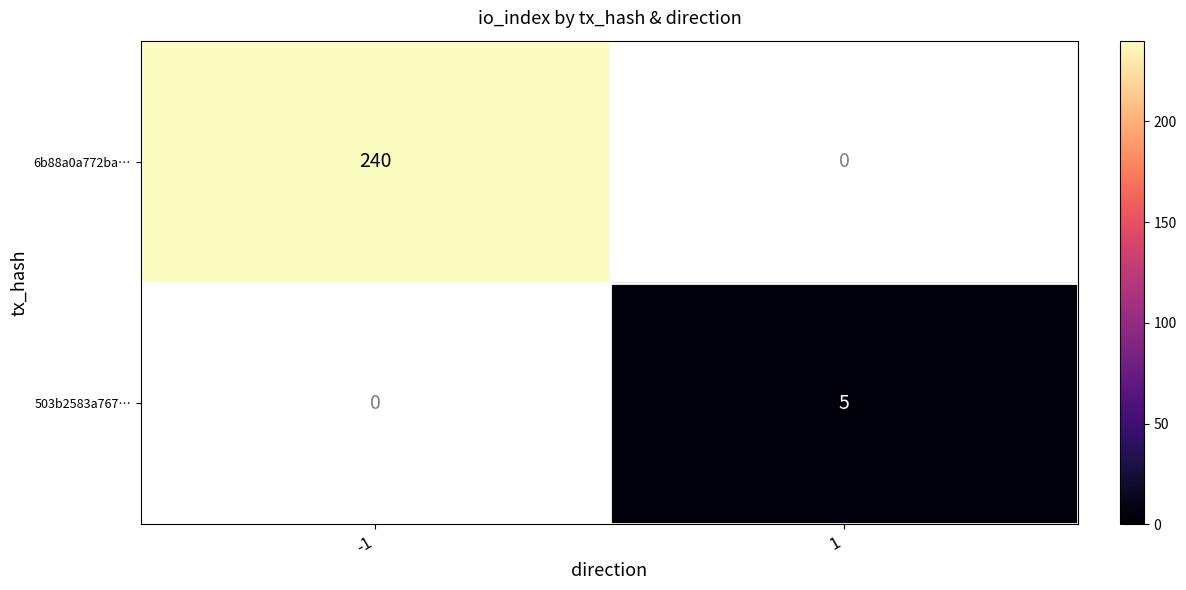

Rank the series by their average value, from highest to lowest.

6b88a0a772ba…, 503b2583a767…